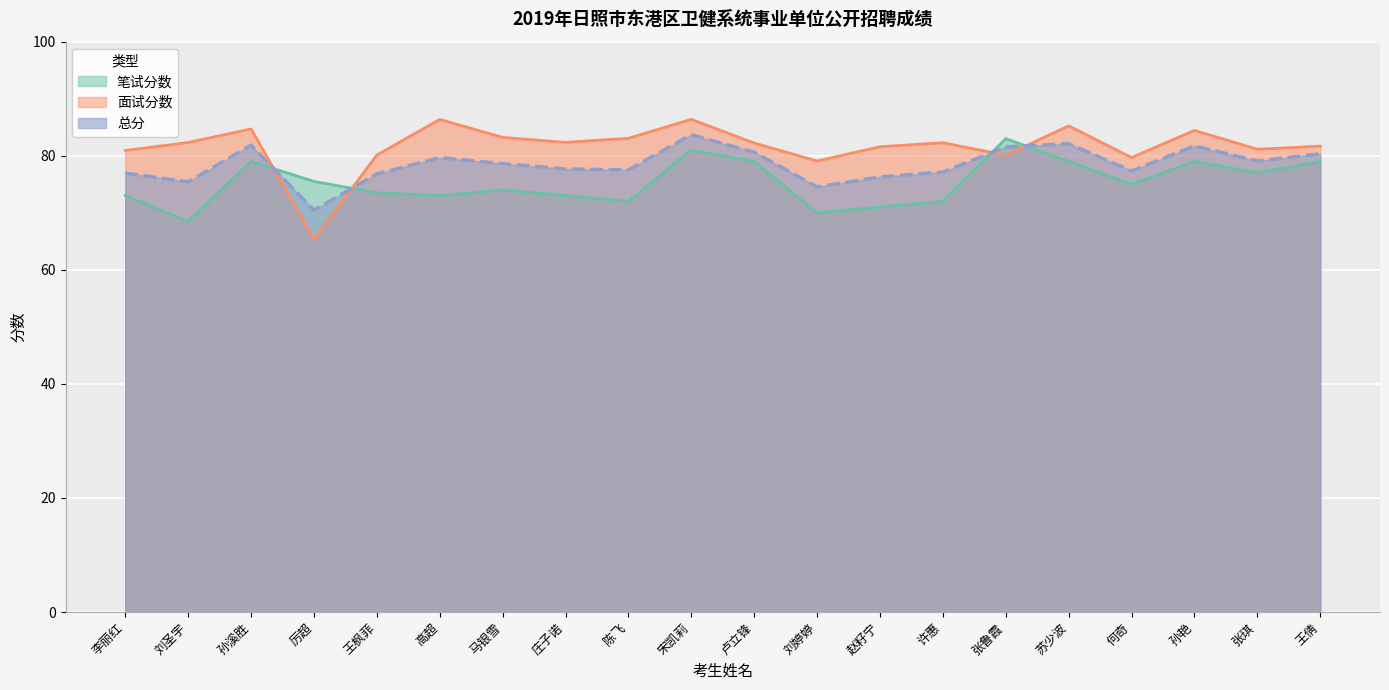

Rank the series by their maximum value, from lowest to highest.

笔试分数, 总分, 面试分数